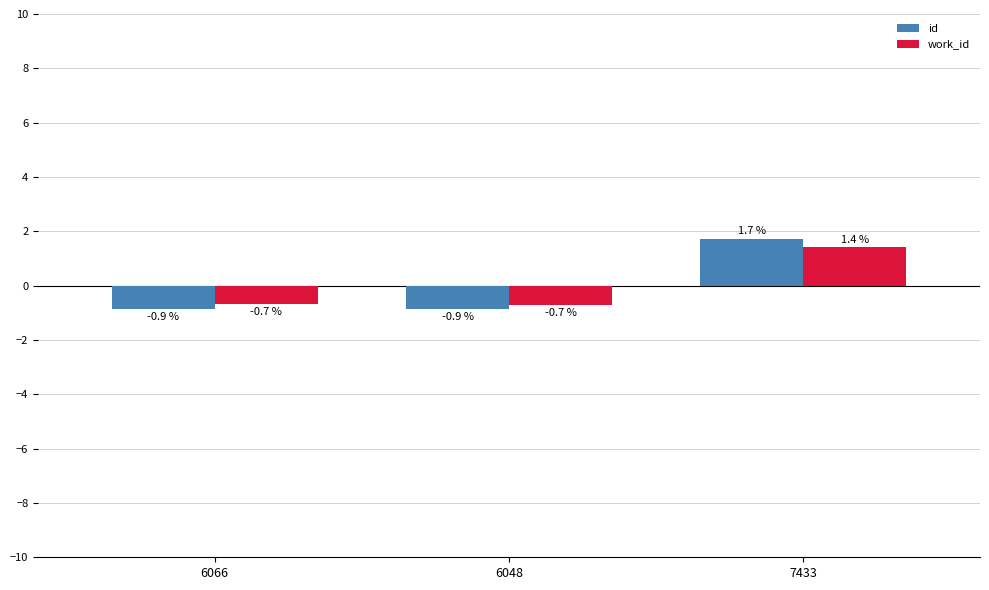

Is the value of work_id at 6066 greater than the value of id at 6048?

Yes